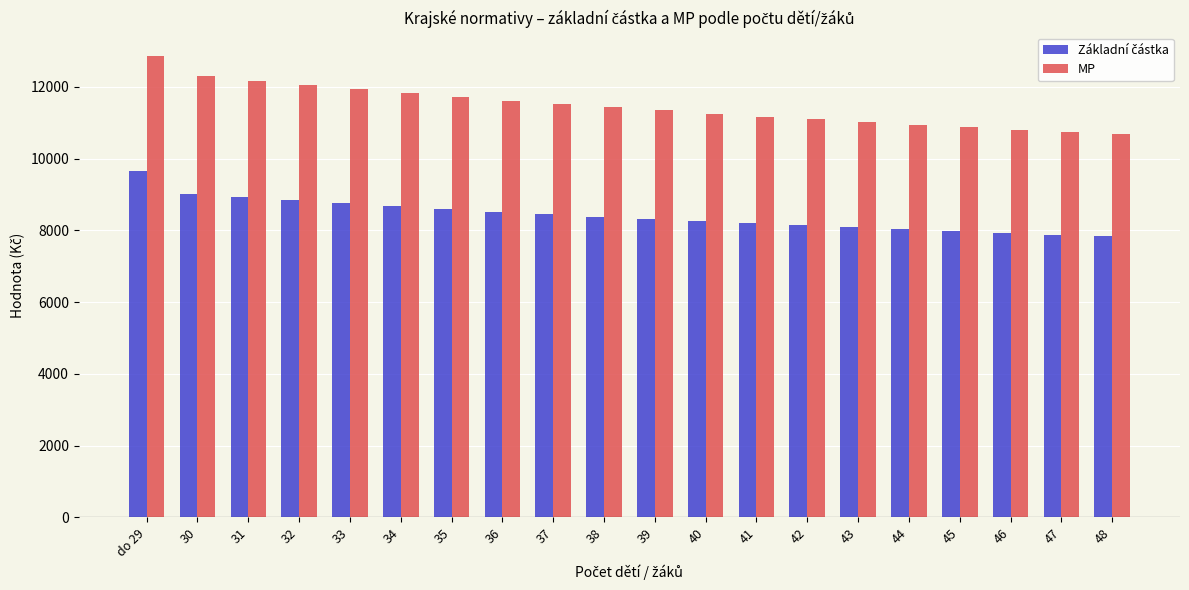

At which category is the sum across all series the highest?

do 29